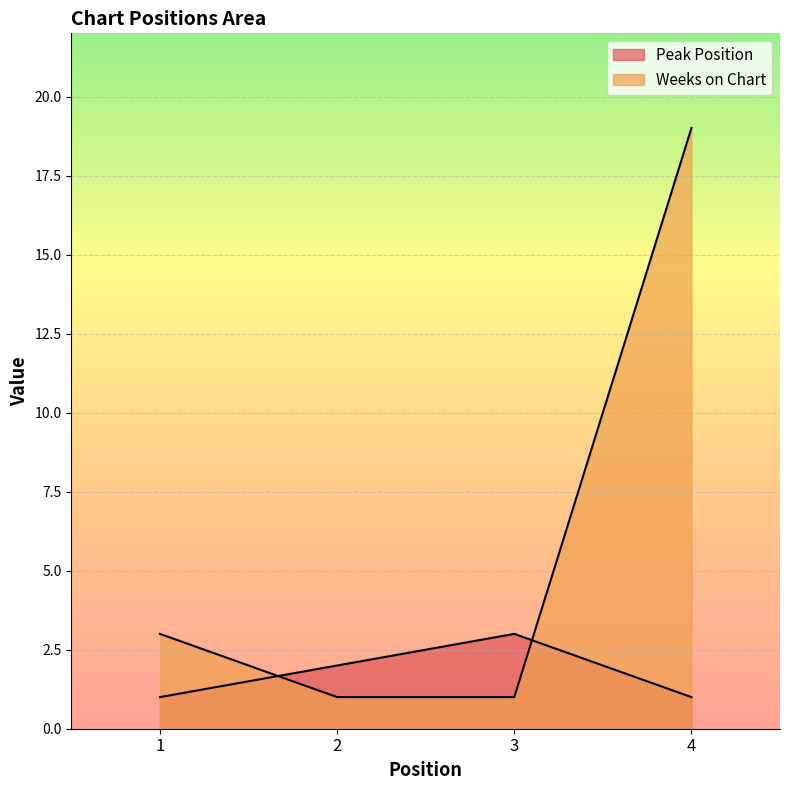

Is the value of Weeks on Chart at 3 greater than the value of Peak Position at 3?

No